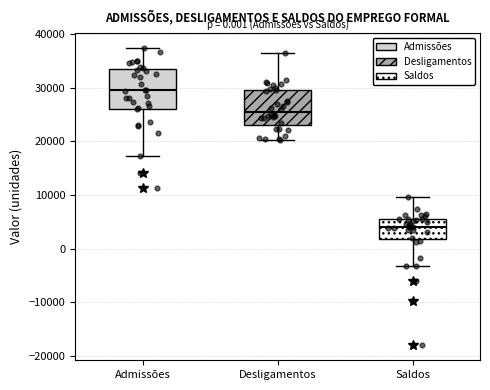

Which box has the highest median line?

Admissões